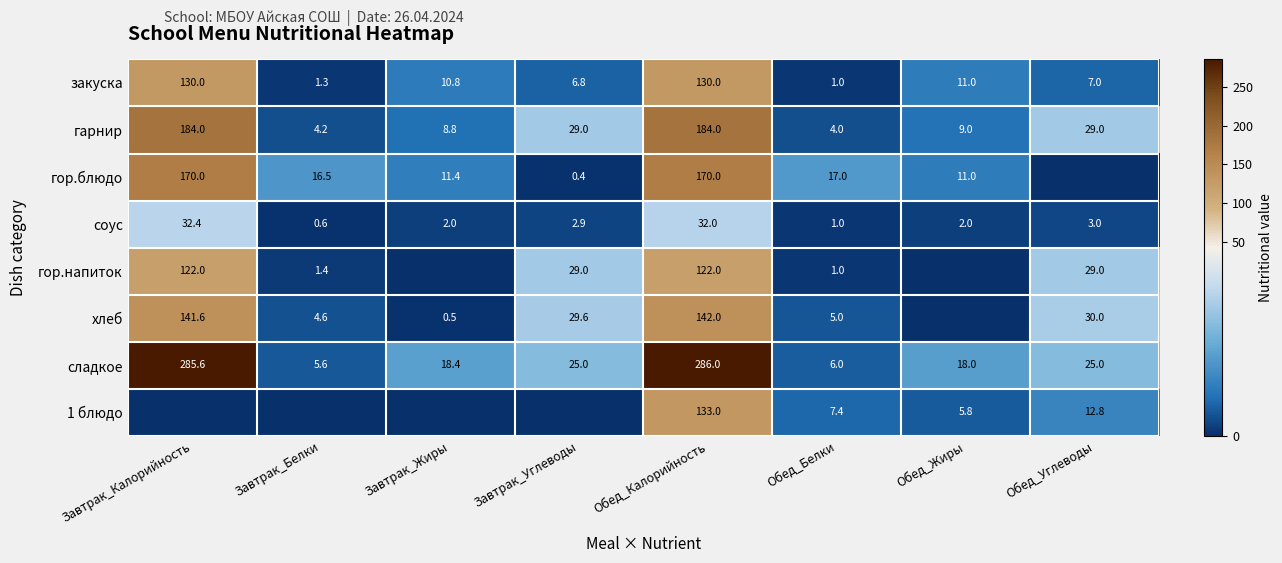

Is the value of гор.напиток at Завтрак_Белки greater than the value of гарнир at Обед_Белки?

No